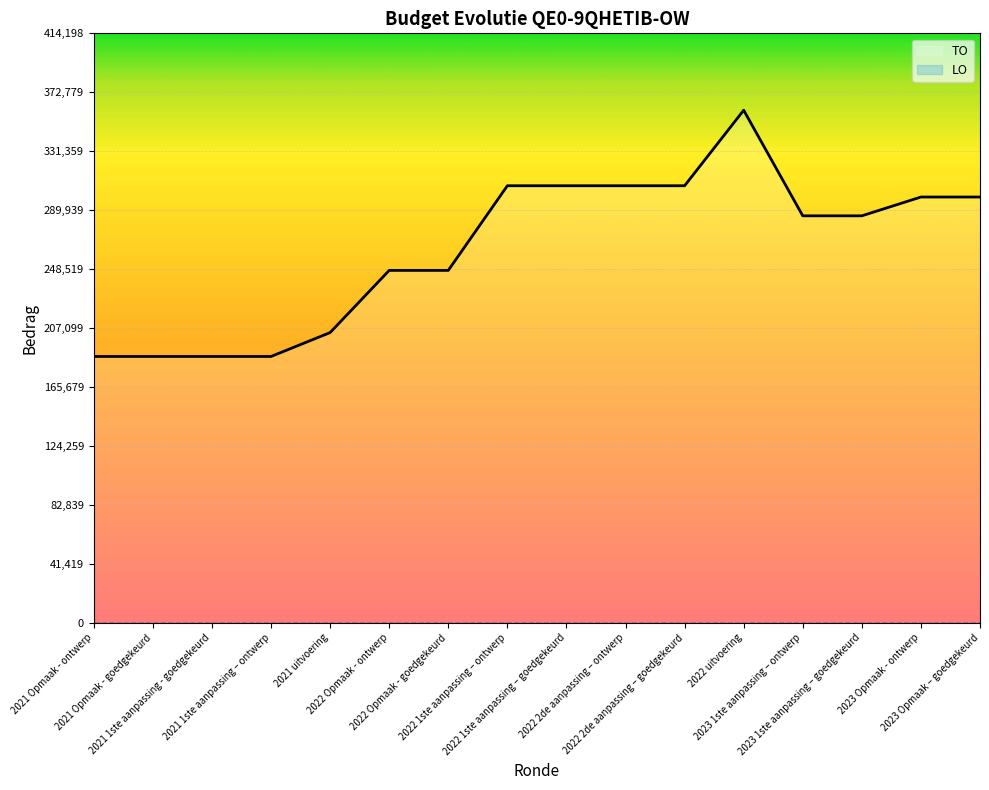

What is the label of the 7th point from the right?

2022 2de aanpassing – ontwerp